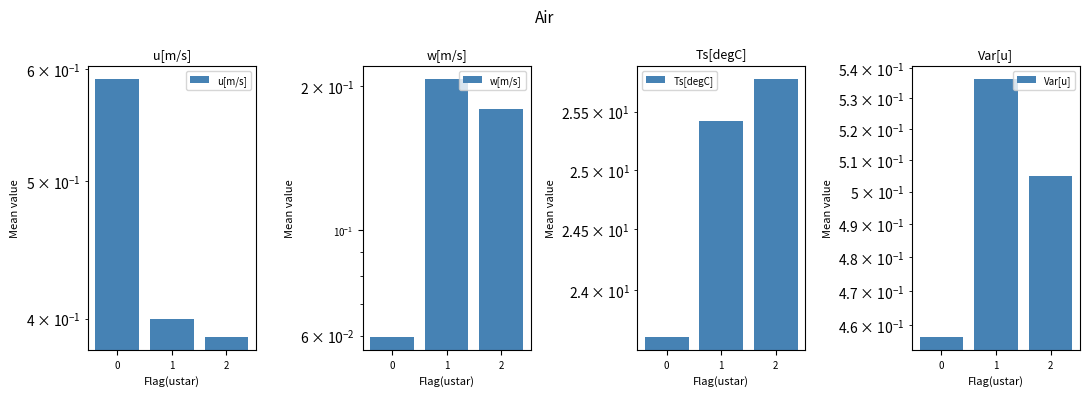

Reading left to right, what are all the values shown in this chart?

u[m/s]: 0=0.6	1=0.4	2=0.4
w[m/s]: 0=0.1	1=0.2	2=0.2
Ts[degC]: 0=23.6	1=25.4	2=25.8
Var[u]: 0=0.5	1=0.5	2=0.5